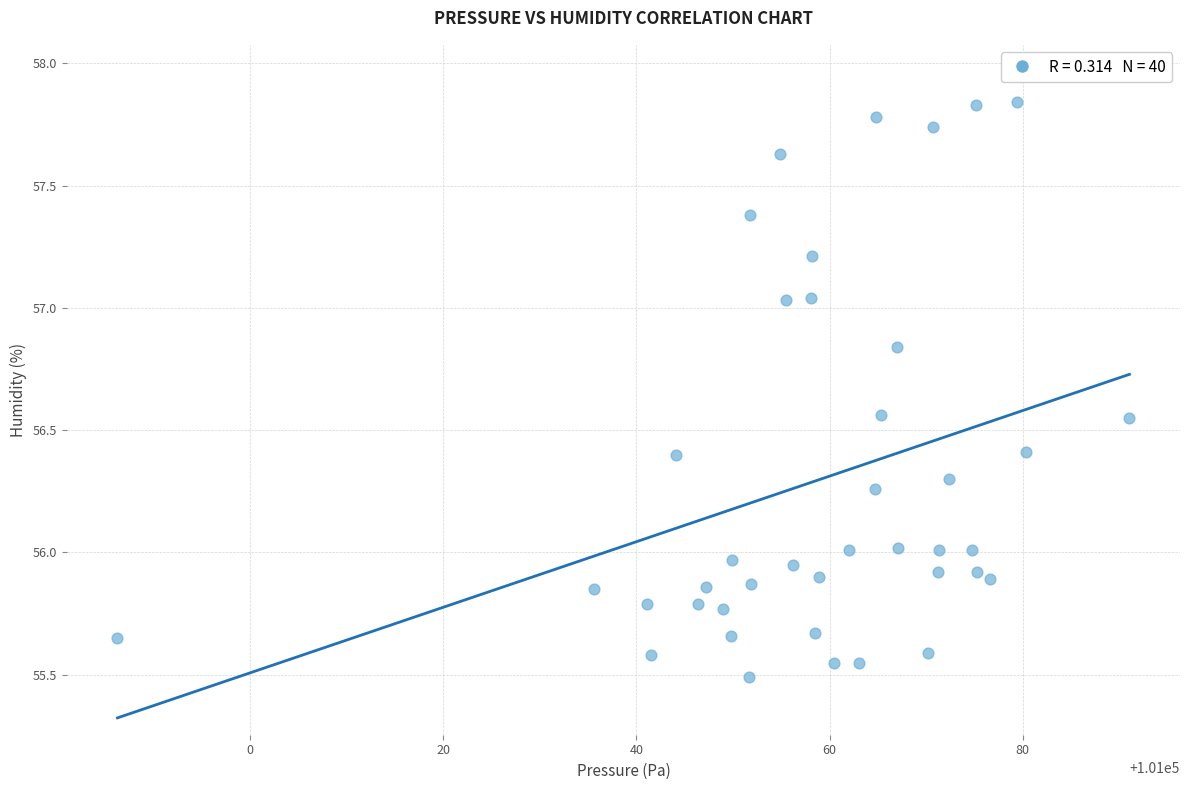

How many data points are displayed?

40